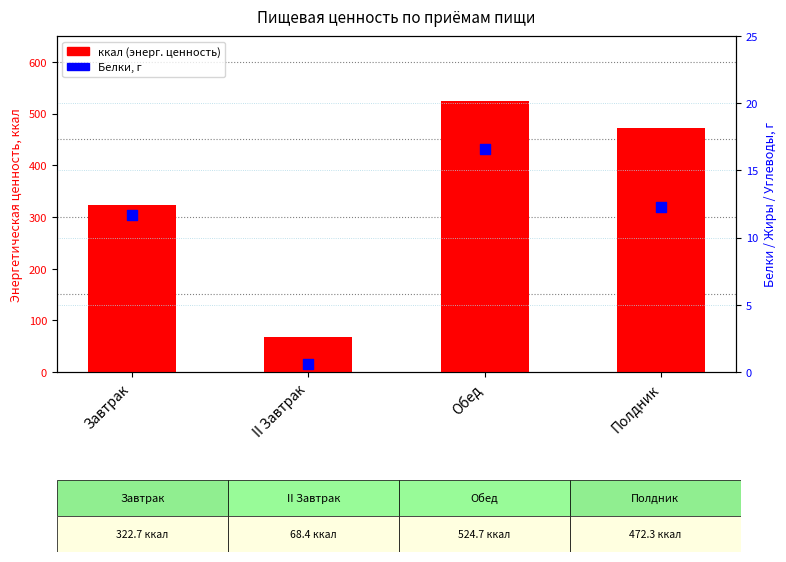

Which series contains the highest Y value?

ккал (энерг. ценность)